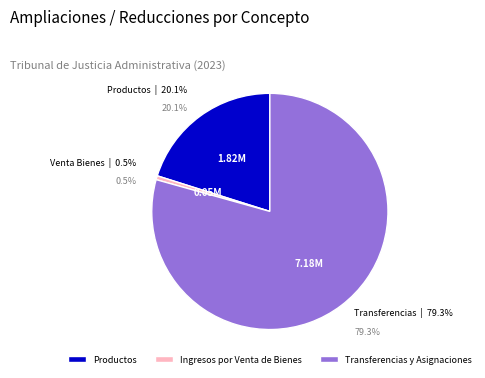

How many segments does this pie chart have?

3